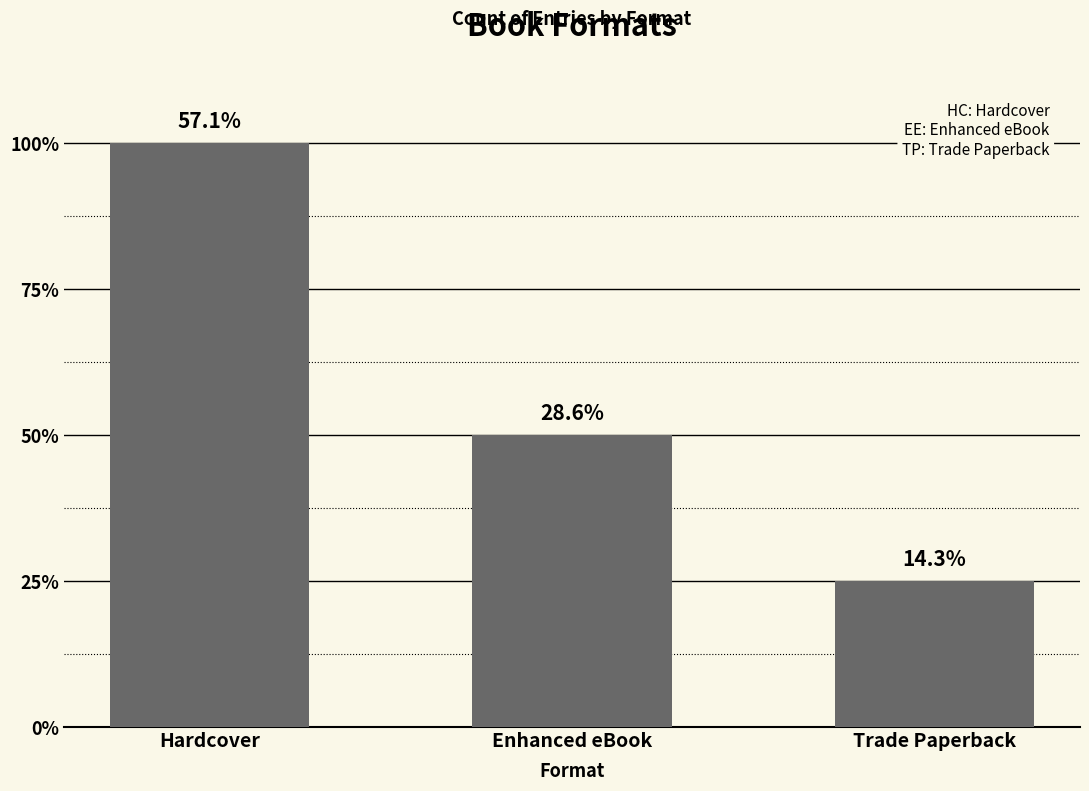

What is the change in value from Enhanced eBook to Trade Paperback?

-1